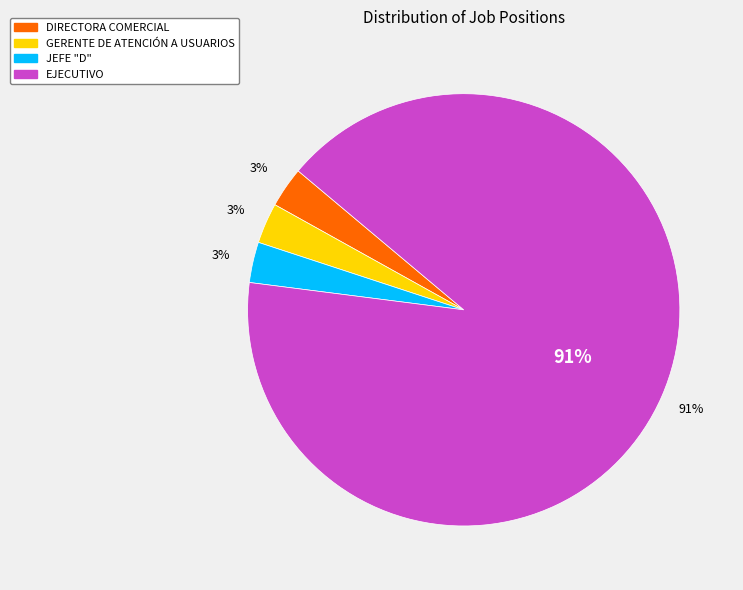

To the nearest percent, what percentage of the pie is GERENTE DE ATENCIÓN A USUARIOS?

3%